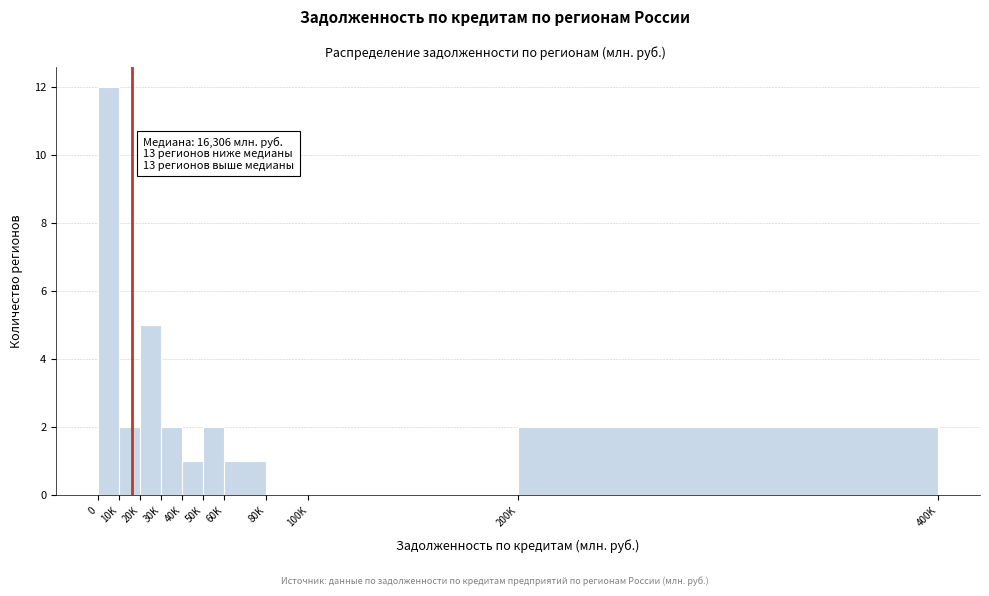

Reading left to right, what are all the values shown in this chart?

0=12	10K=2	20K=5	30K=2	40K=1	50K=2	60K=1	80K=0	100K=0	200K=2